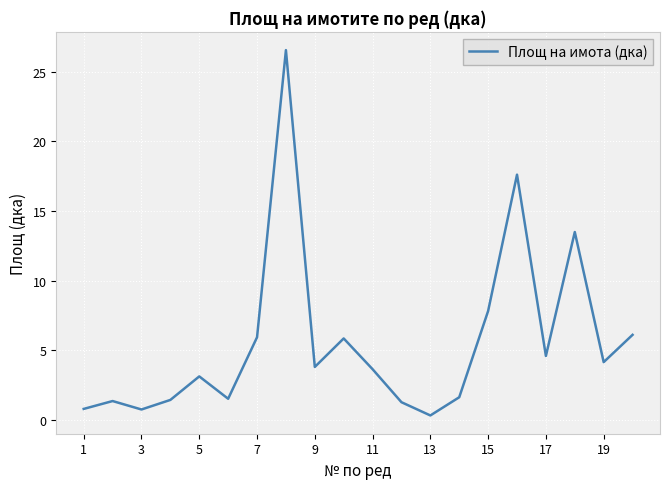

What is the maximum value shown in the chart?

26.5